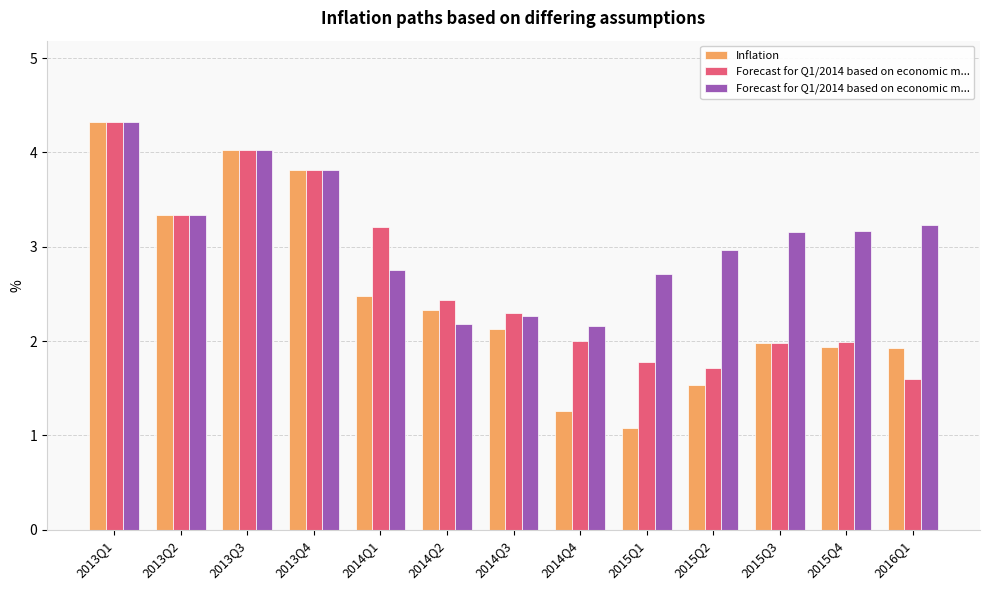

At which category does the chart reach its minimum across all series?

2015Q1